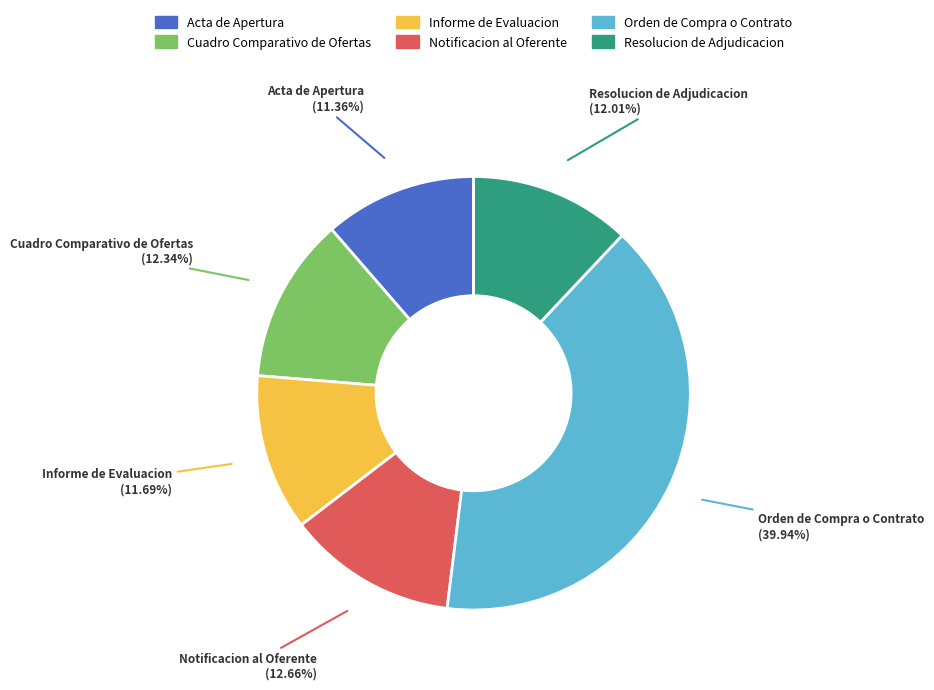

Approximately how many times larger is the value at Notificacion al Oferente compared to Cuadro Comparativo de Ofertas?

1.0